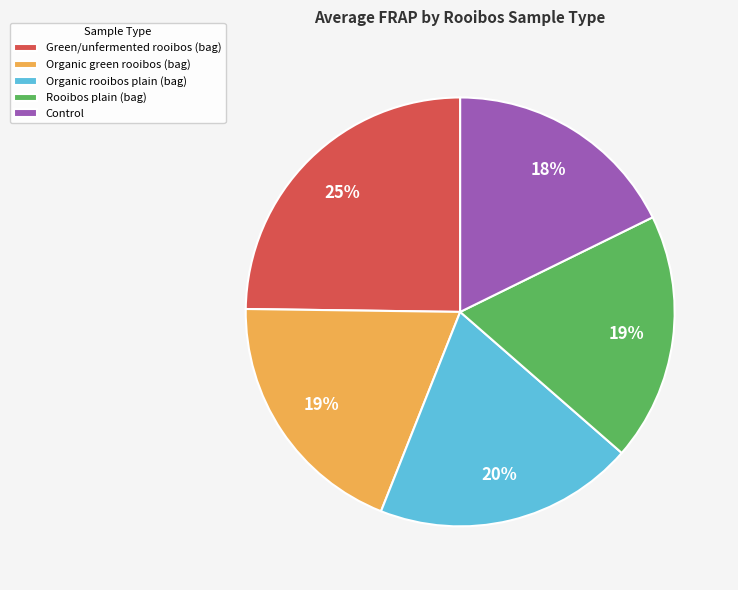

Count the number of slices in the pie.

5